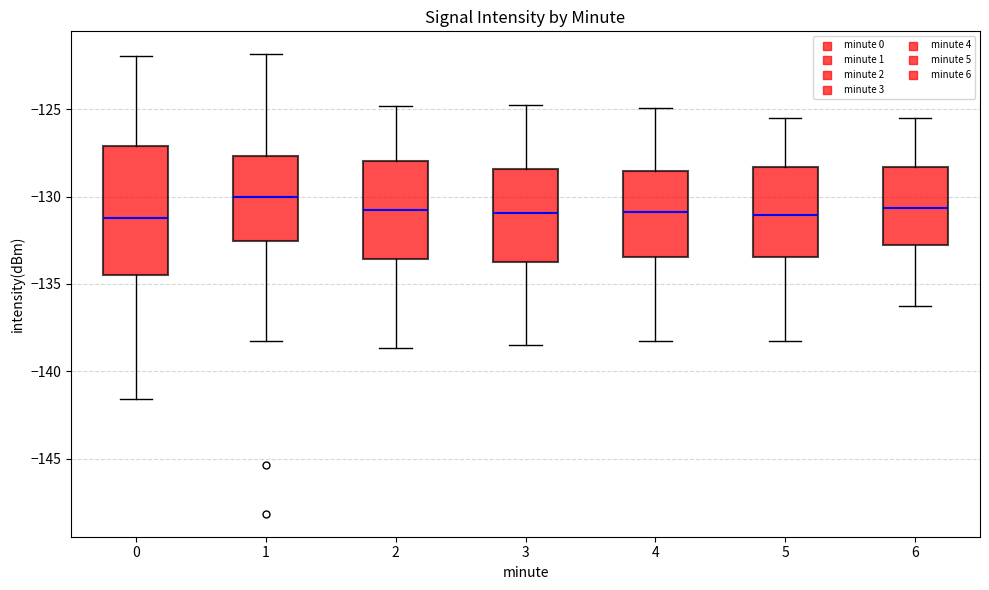

Where is the lower edge of the box at x = 4 on the y-axis? The values are not printed on the chart, so give them approximately, as read against the axis.

-133.5